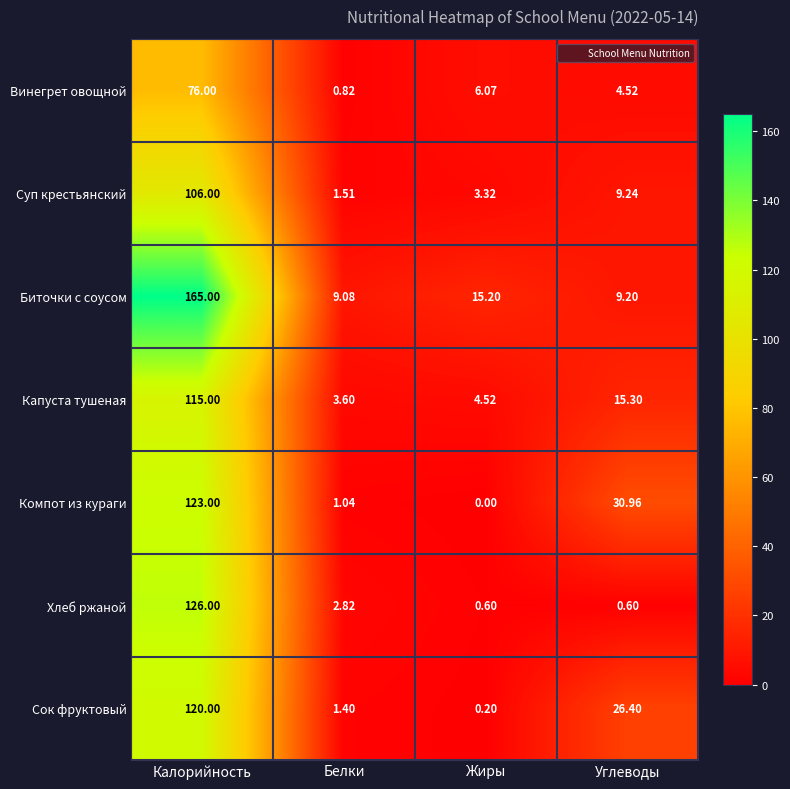

At which label does Биточки с соусом first exceed 15?

Калорийность